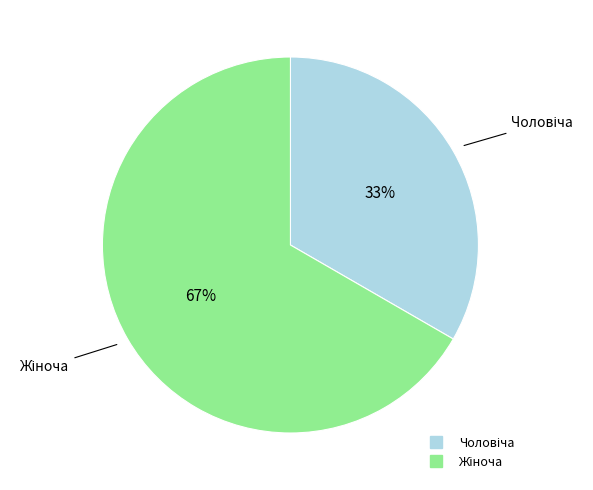

Count the number of slices in the pie.

2